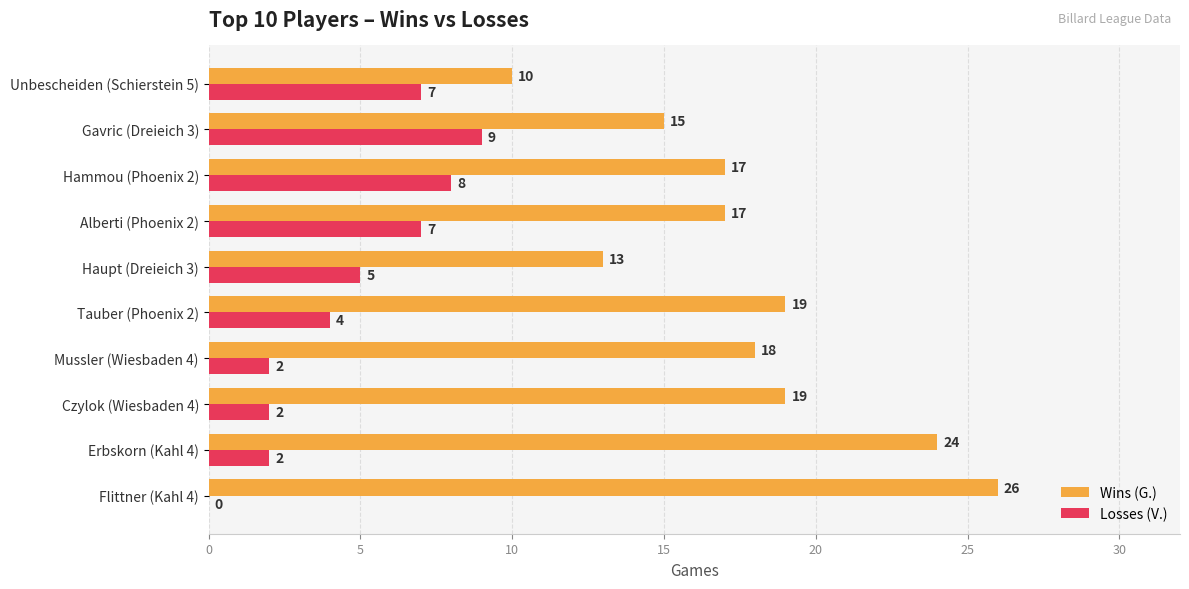

Which series has the widest spread of values?

Wins (G.)